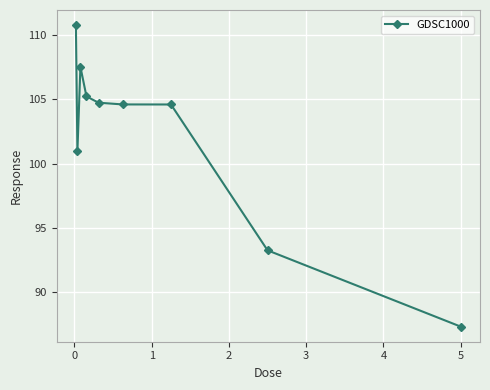

What is the average value?

102.1